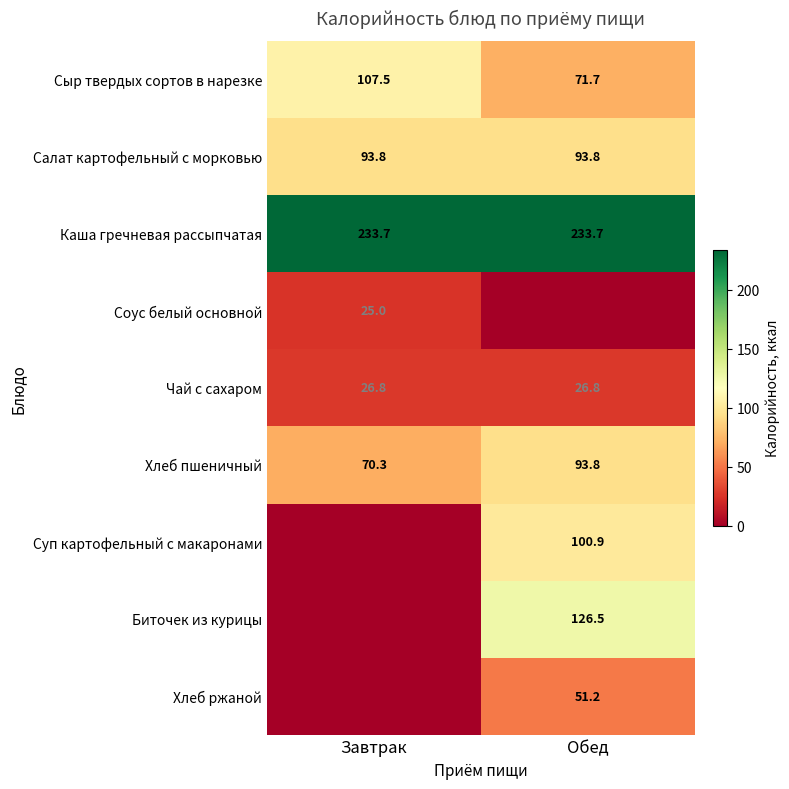

Which label corresponds to the smallest value in the chart?

Обед